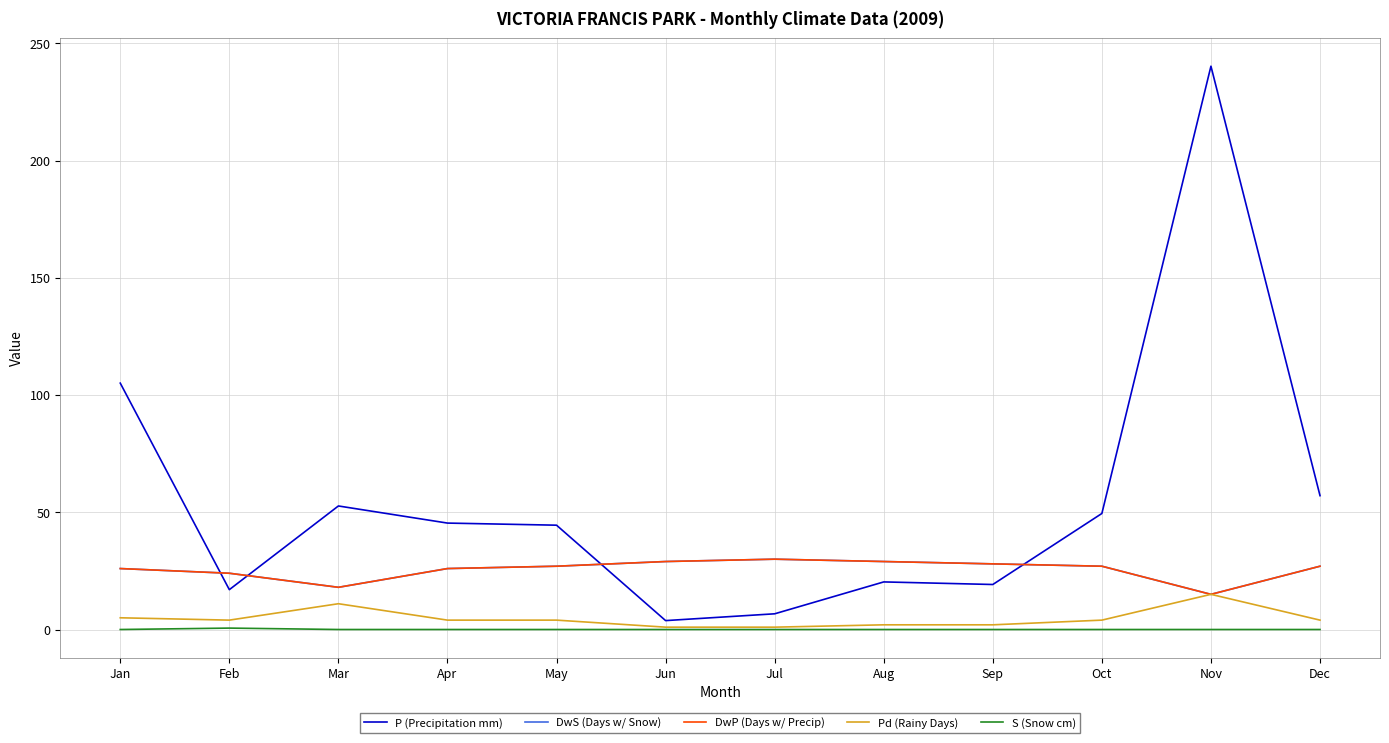

Rank the categories by DwS (Days w/ Snow) value from lowest to highest.

Nov, Mar, Feb, Jan, Apr, May, Oct, Dec, Sep, Jun, Aug, Jul